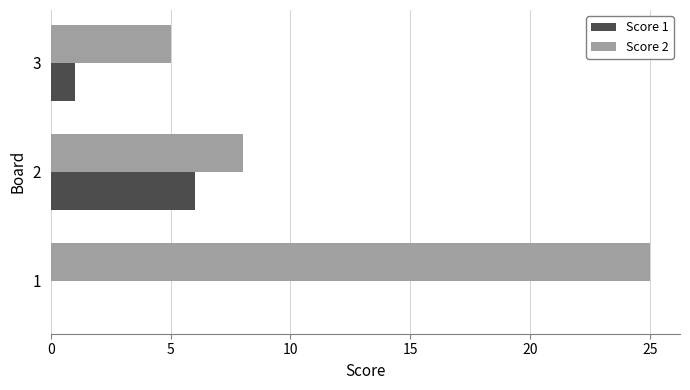

Count the number of categories in the chart.

3